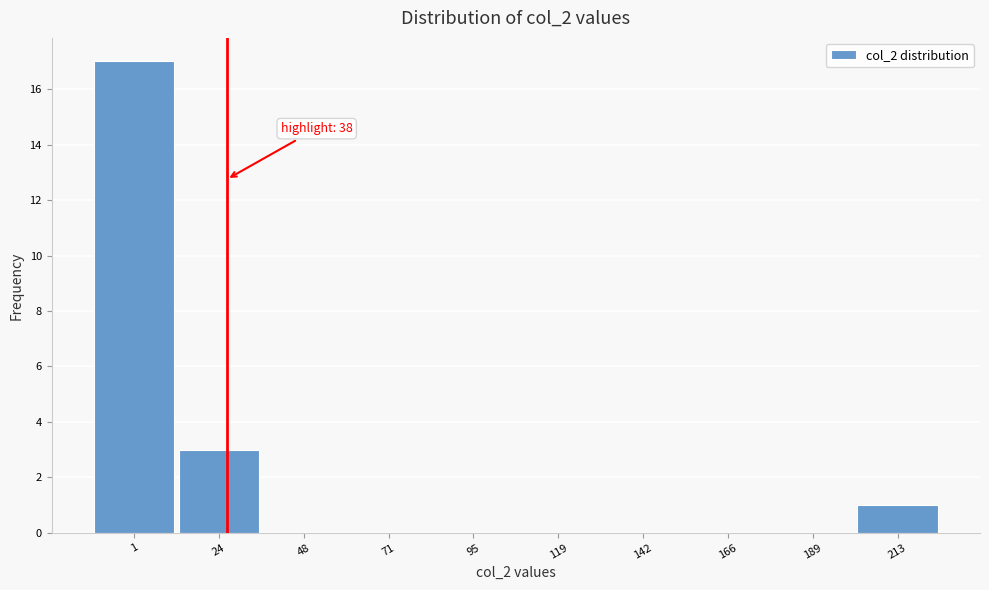

Reading right to left, what are all the values shown in this chart?

213=1	189=0	166=0	142=0	119=0	95=0	71=0	48=0	24=3	1=17